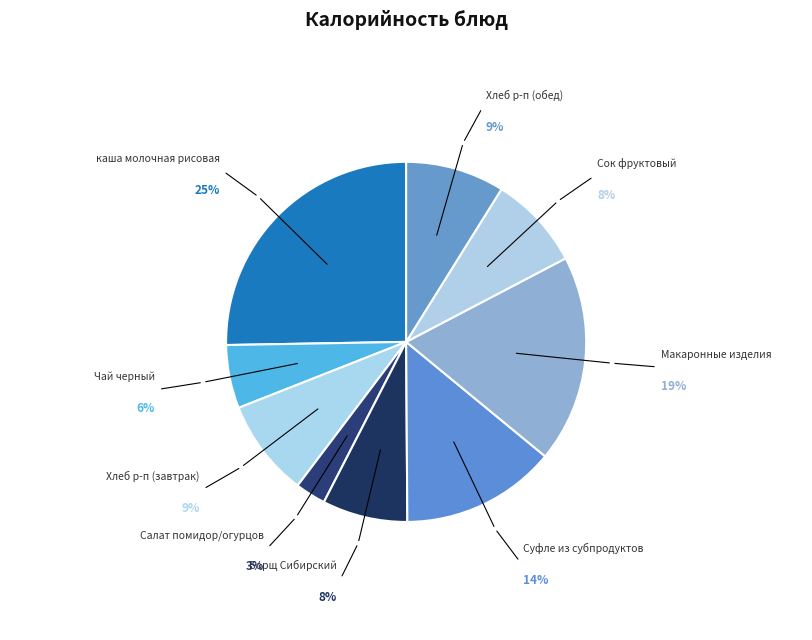

How many slices are in this pie chart?

9